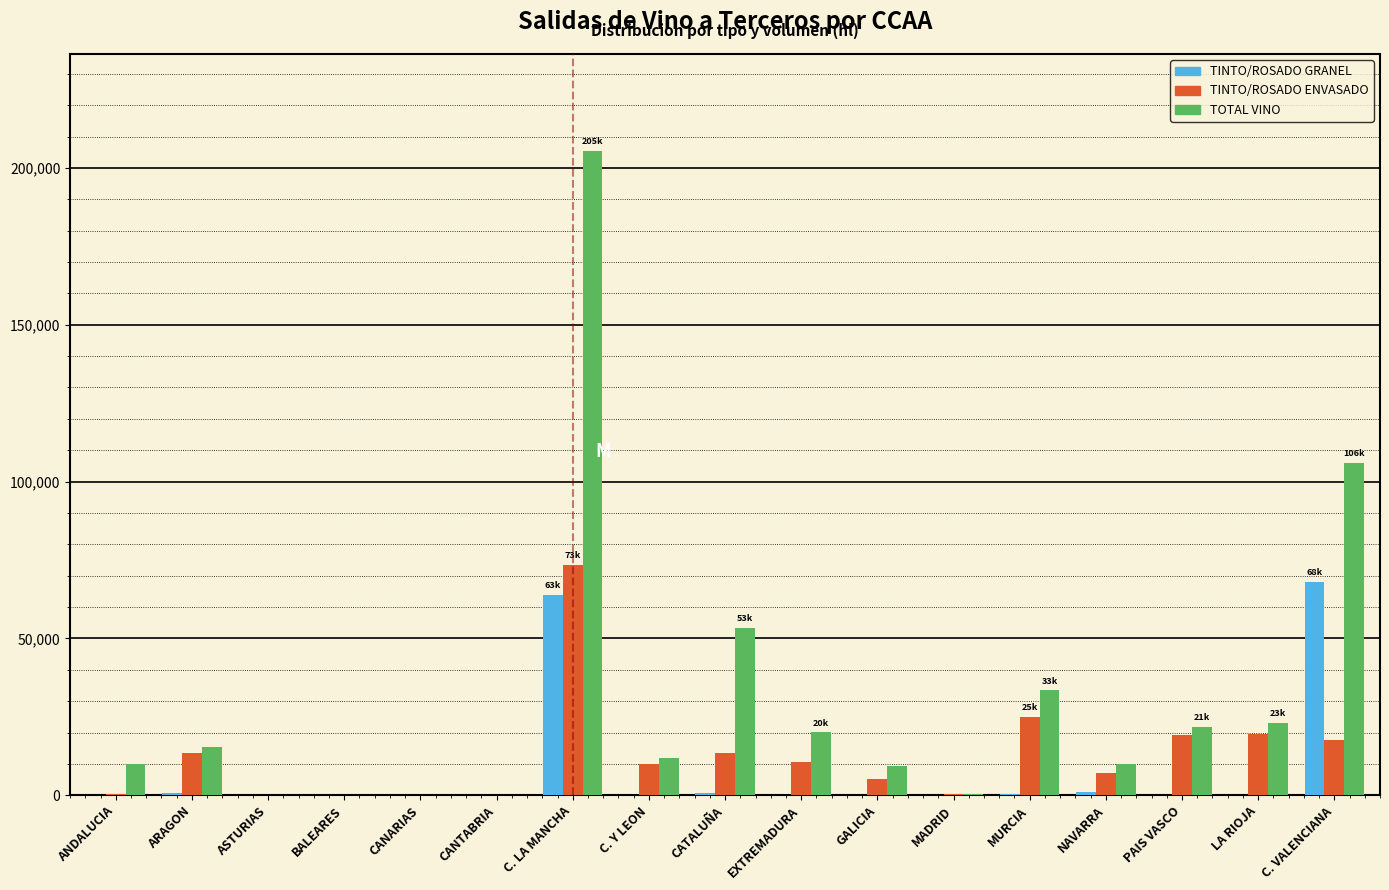

At which label does TOTAL VINO reach its peak?

C. LA MANCHA